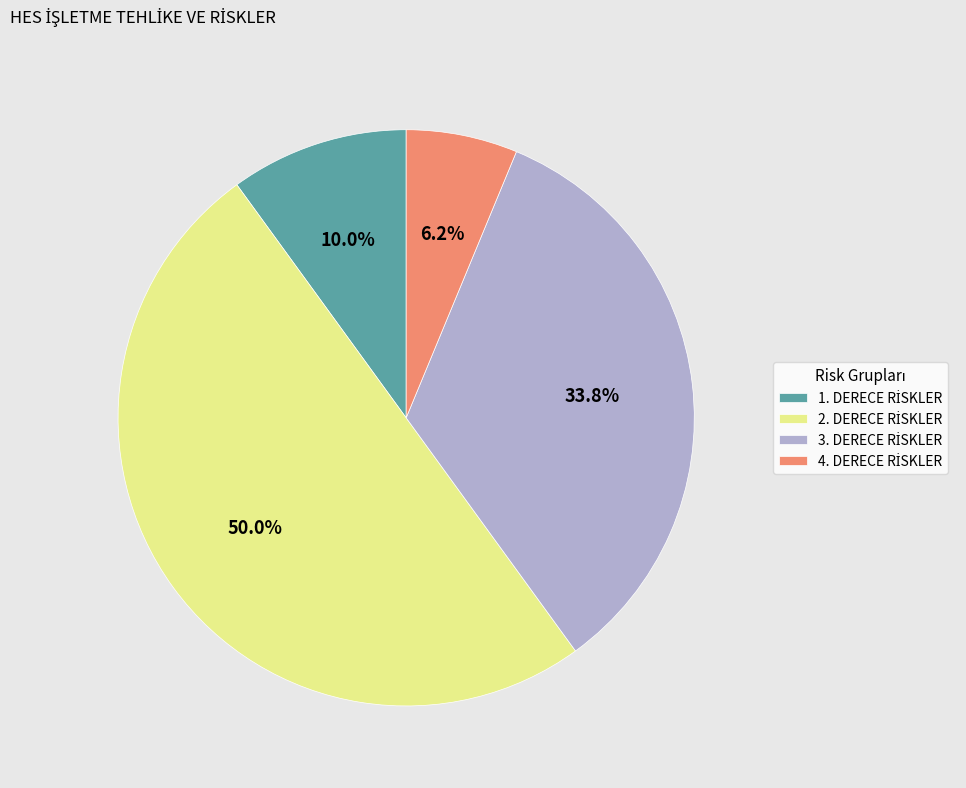

Combined, do 3. DERECE RİSKLER and 4. DERECE RİSKLER account for over 50%?

No